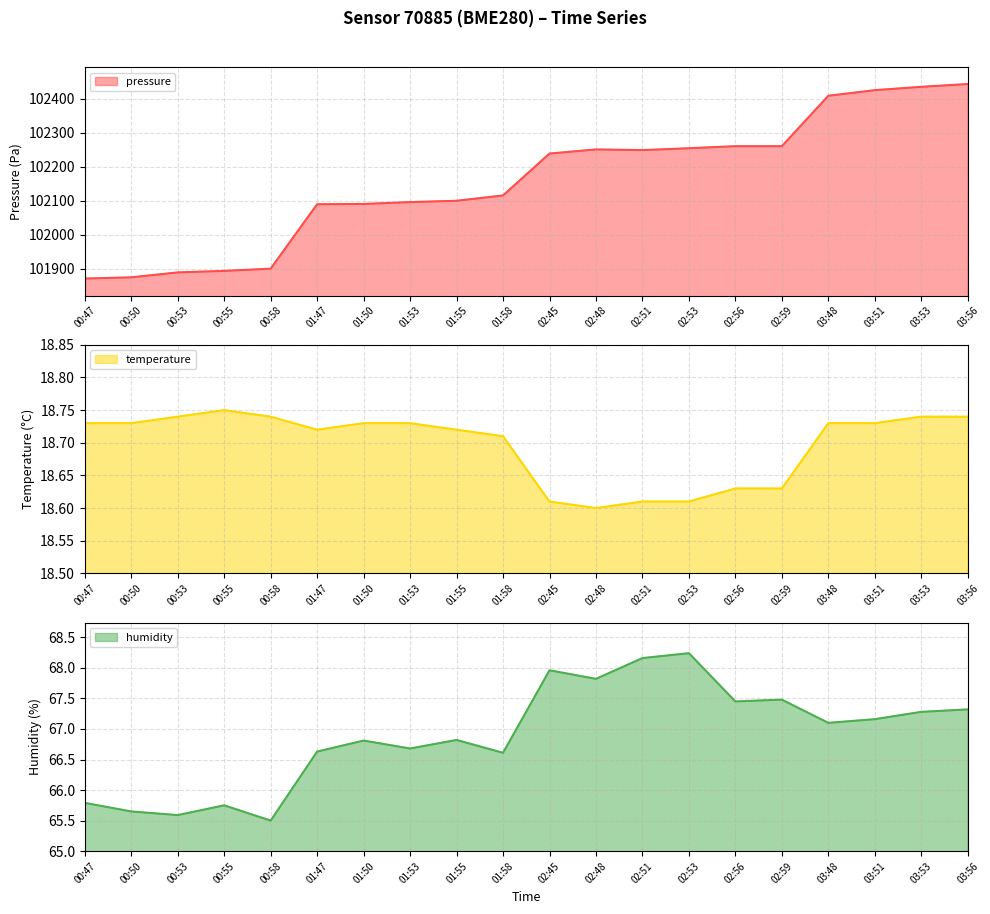

How many lines are shown in the chart?

3